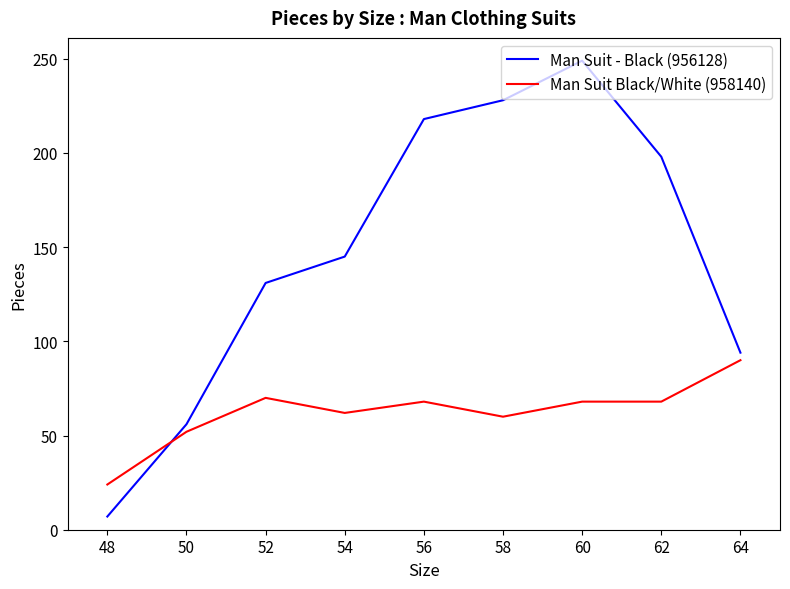

List the series in order of their overall mean, highest first.

Man Suit - Black (956128), Man Suit Black/White (958140)